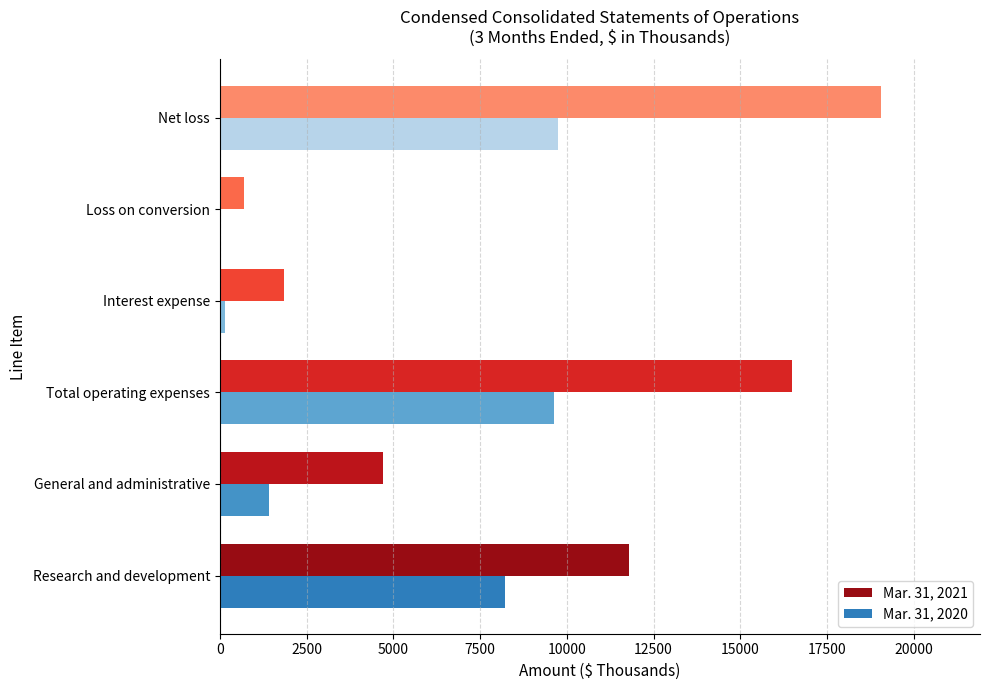

Which series changed the most between Total operating expenses and Net loss?

Mar. 31, 2021